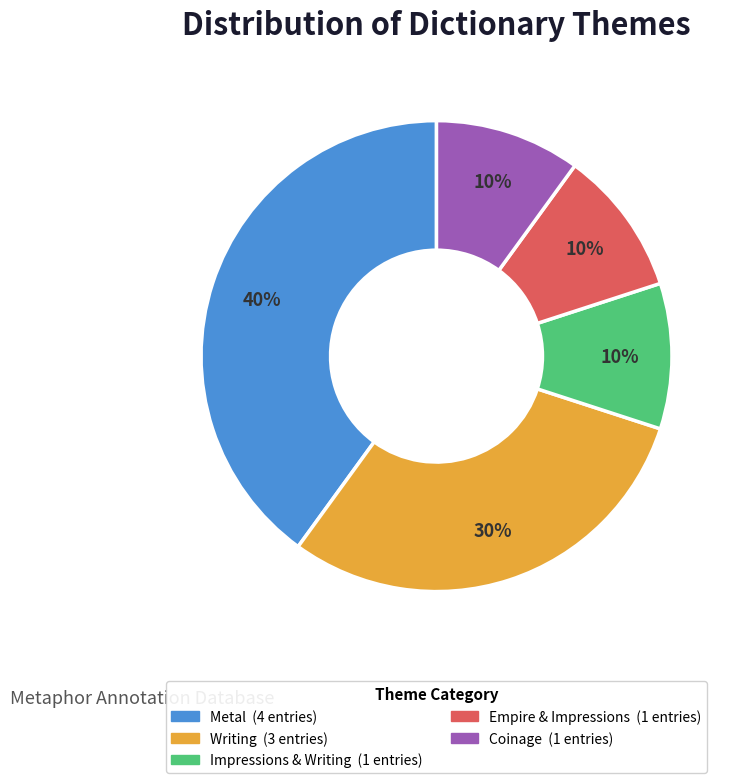

To the nearest percent, what is the difference between the largest and smallest slice percentages?

30%